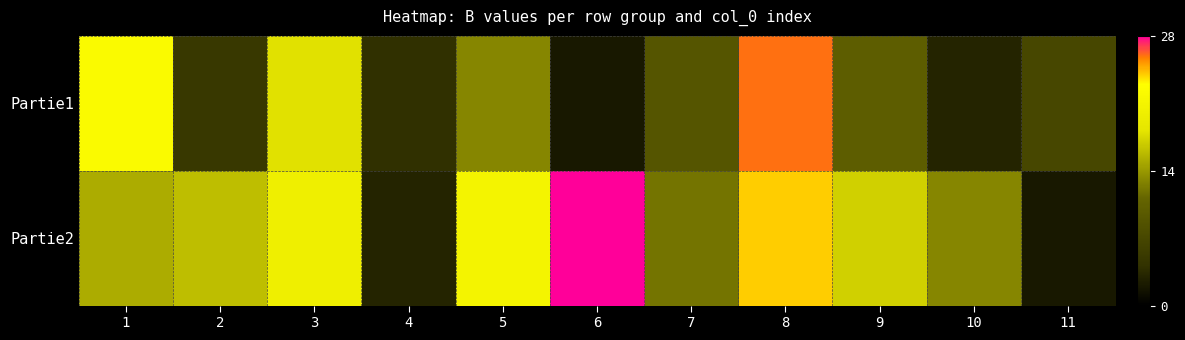

At 7, list the series in order from largest to smallest.

Partie2, Partie1